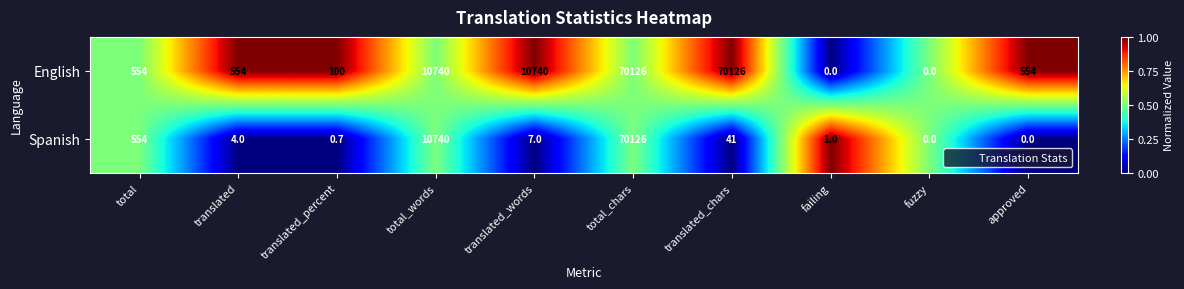

What is the difference between the second highest and minimum values in the Spanish series?

10740.0